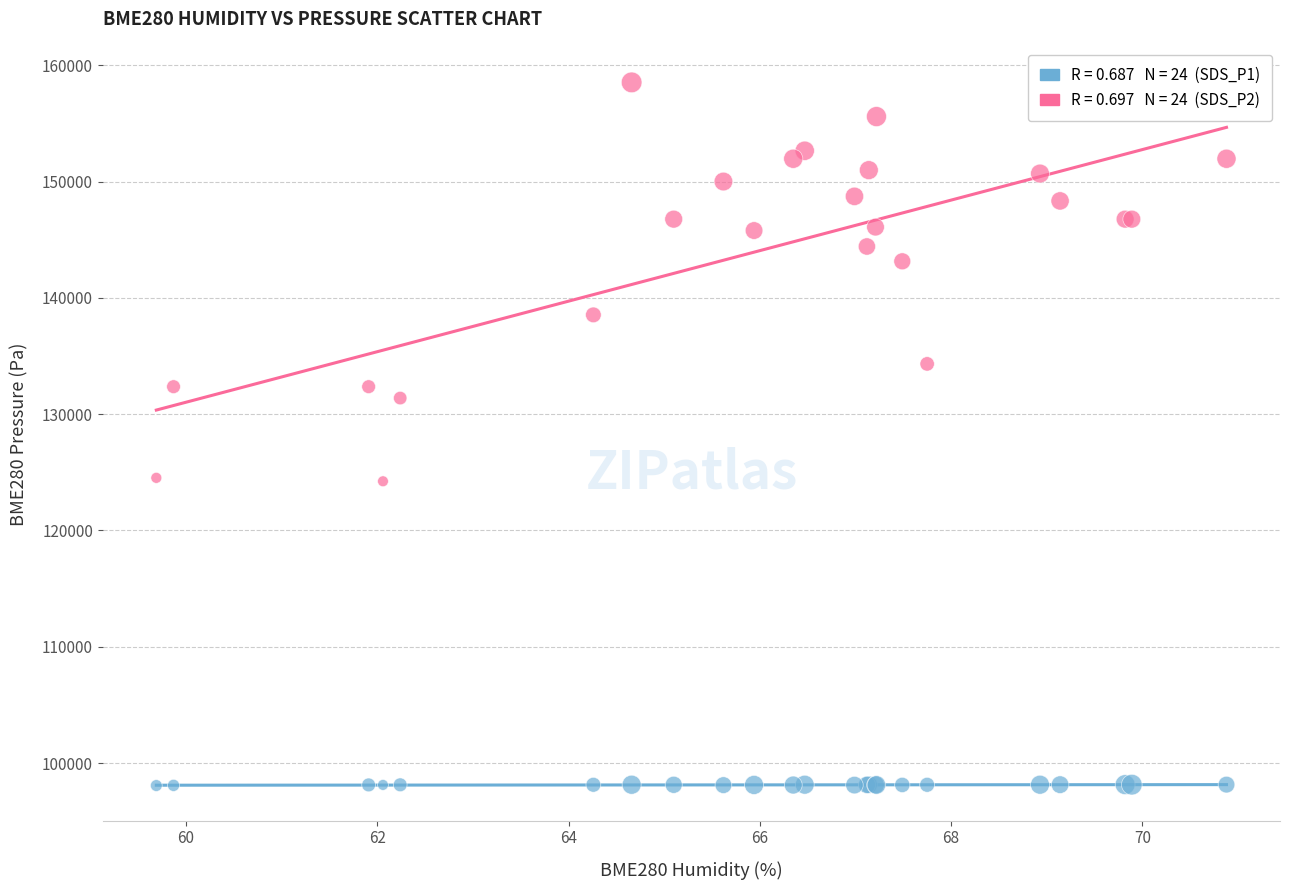

Across all series, what Y value is closest to 128294?

131380.0